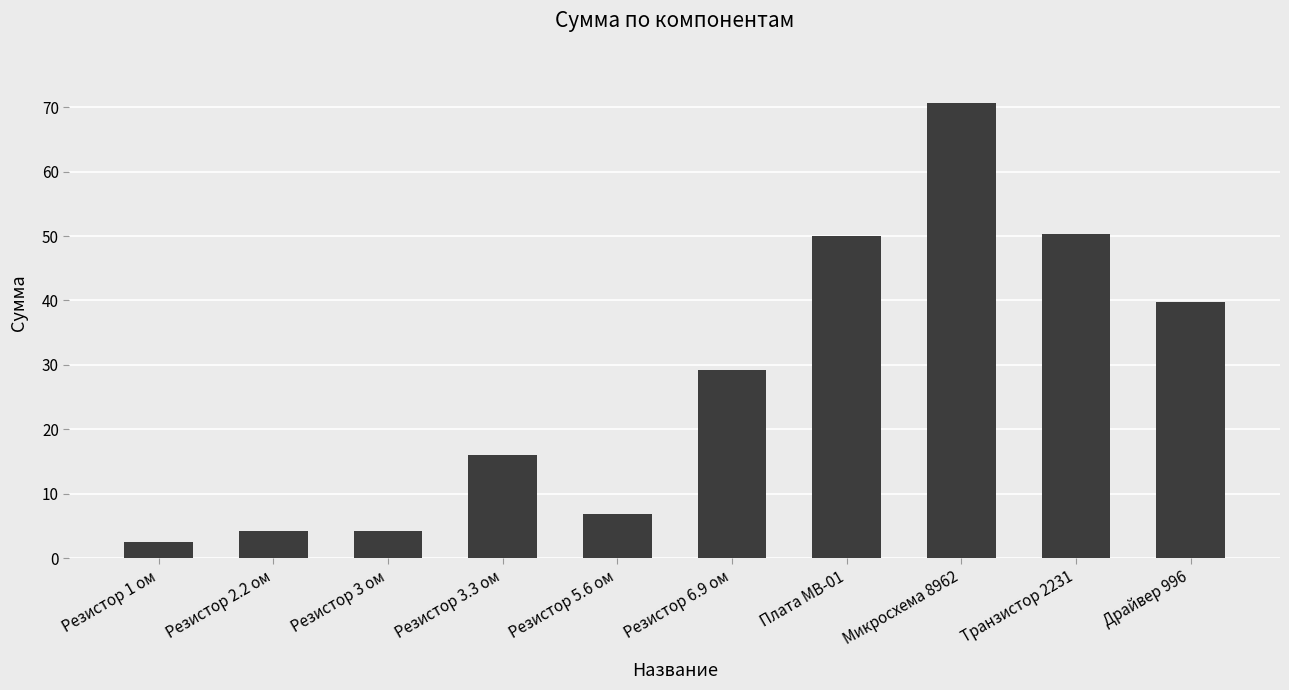

How many bars are there in total?

10